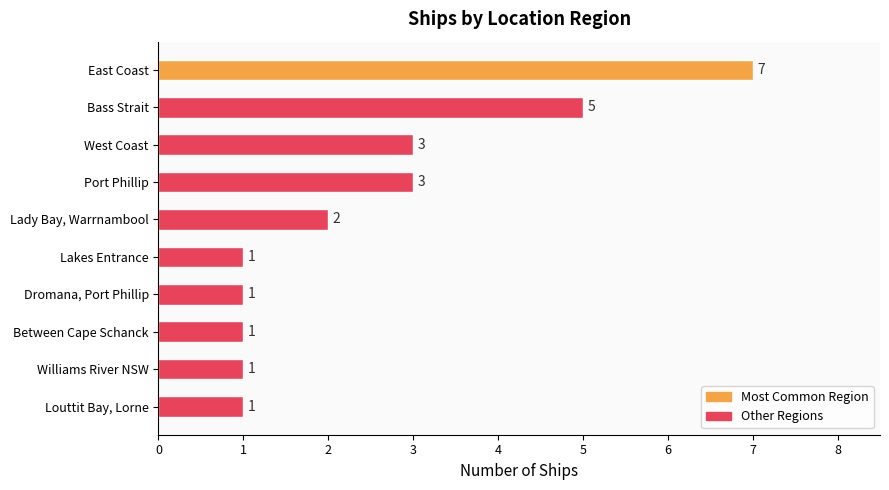

What is the difference between the maximum and second lowest values?

6